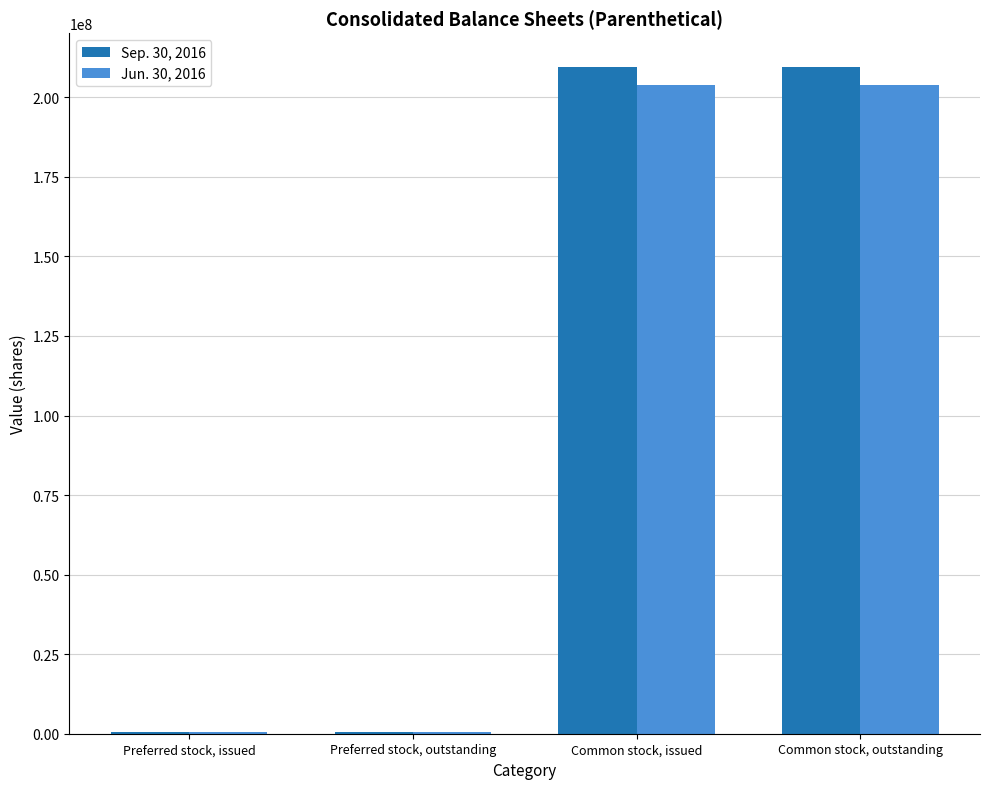

The value of Sep. 30, 2016 at Common stock, outstanding is 336114601. True or false?

False